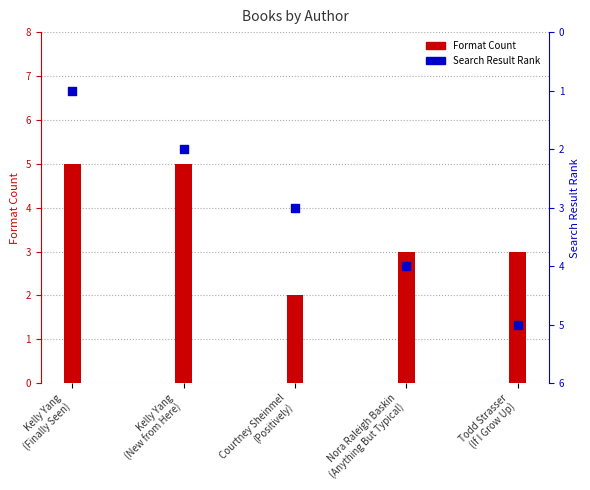

At how many categories does at least one series exceed 4?

3